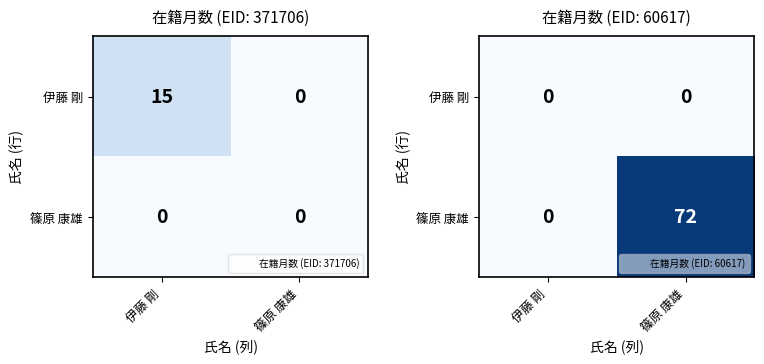

Is the value of 篠原 康雄 at 伊藤 剛 greater than the value of 伊藤 剛 at 伊藤 剛?

No